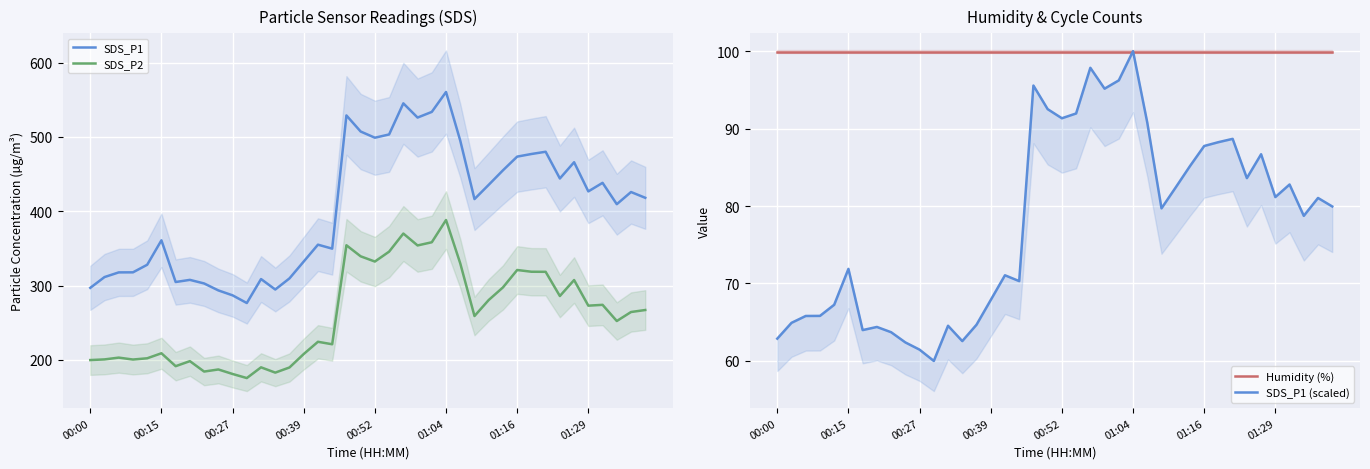

In SDS_P2, how many points are higher than both neighbors (excluding endpoints)?

12